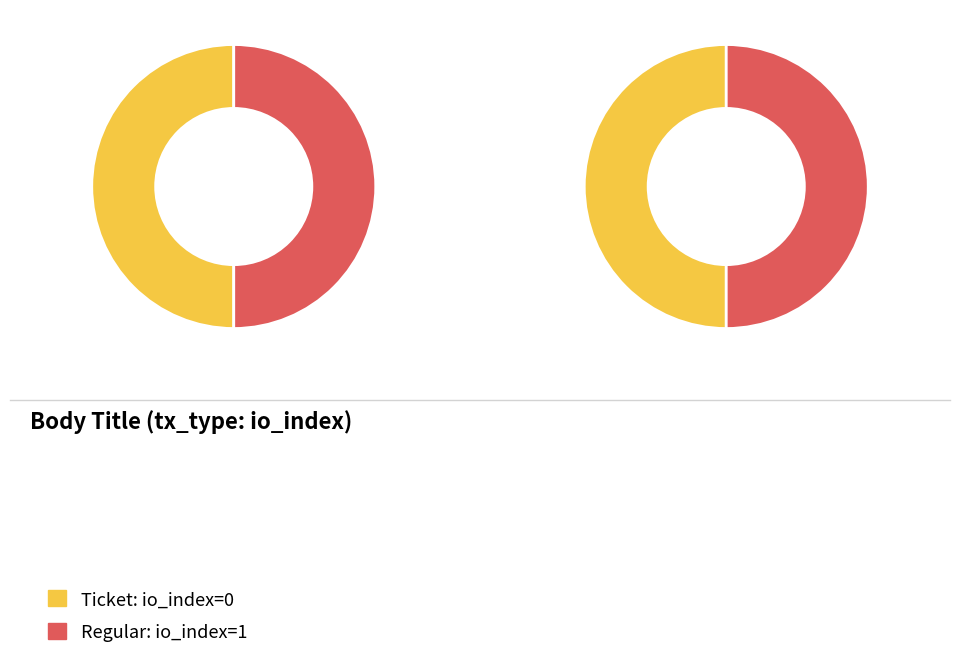

How many segments does this pie chart have?

2